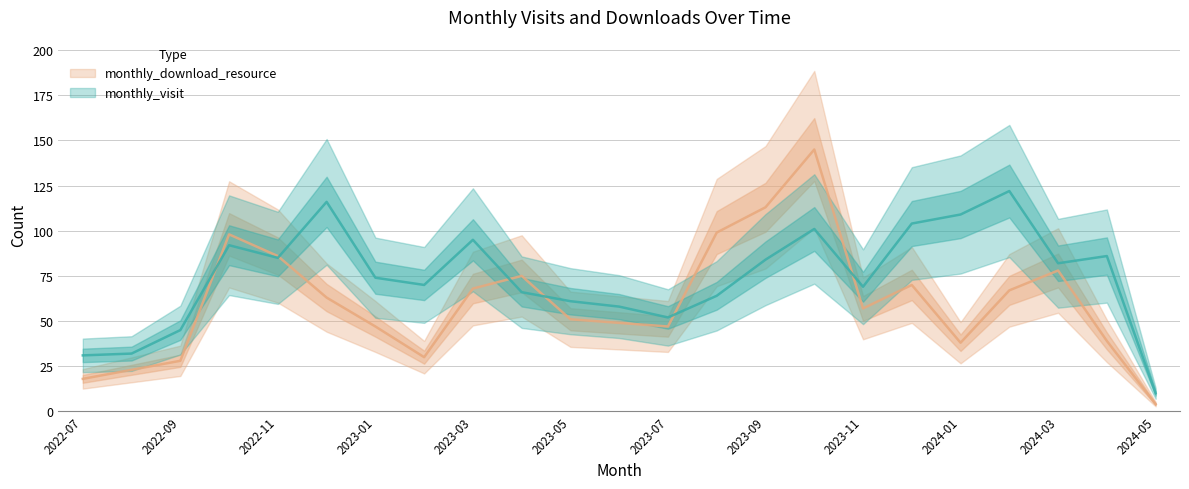

At 2023-09, list the series in order from smallest to largest.

monthly_visit, monthly_download_resource